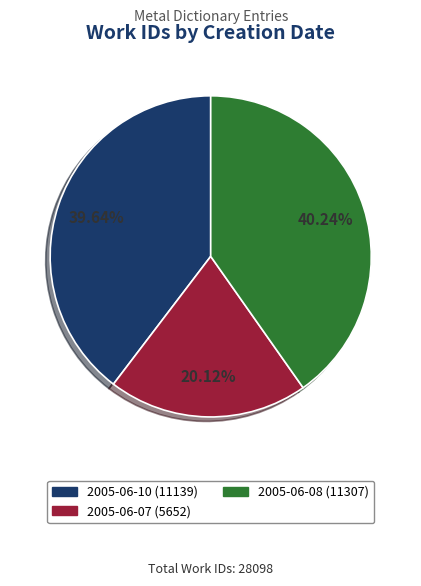

Is there a majority slice in this chart?

No